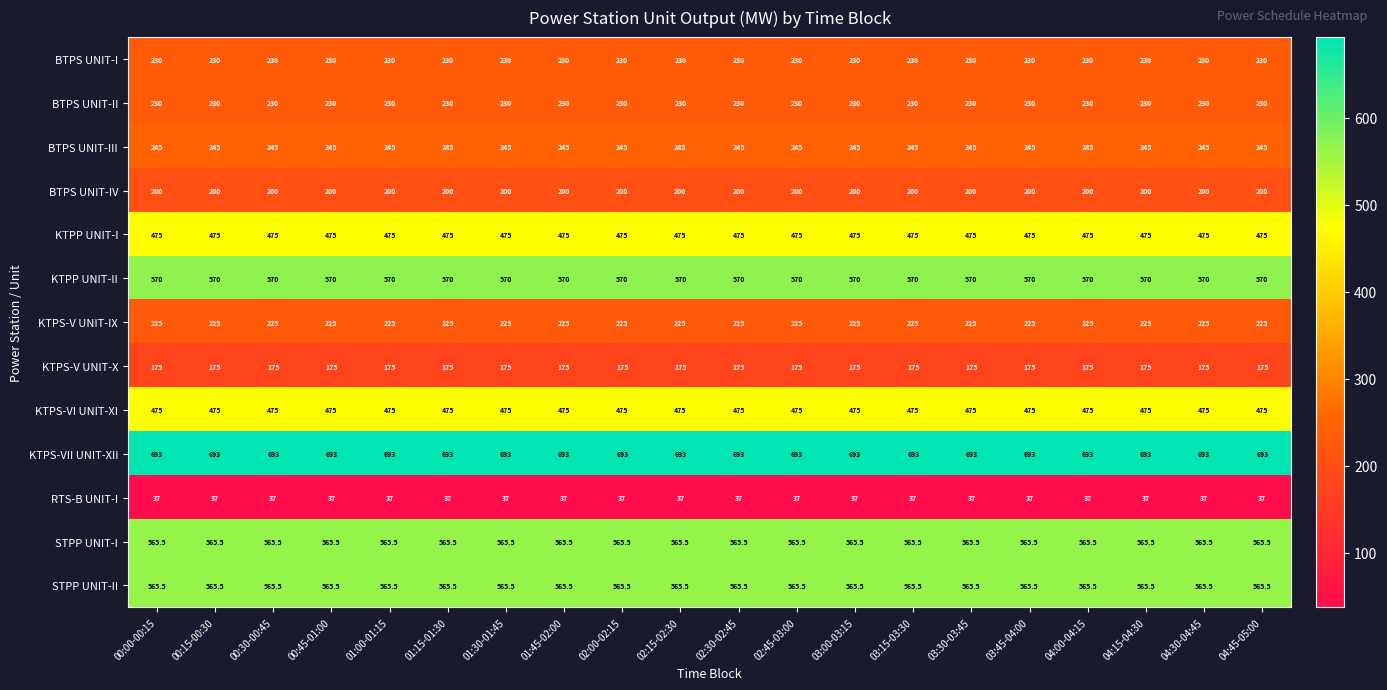

What is the maximum value shown in the chart?

693.0